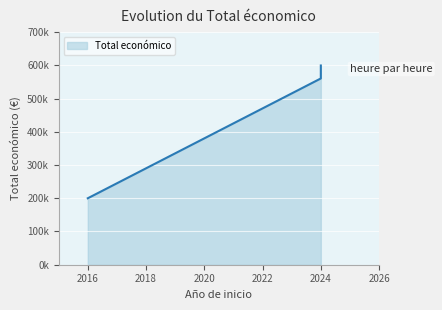

Reading left to right, list all the values displayed in this chart.

199983	560529	599540